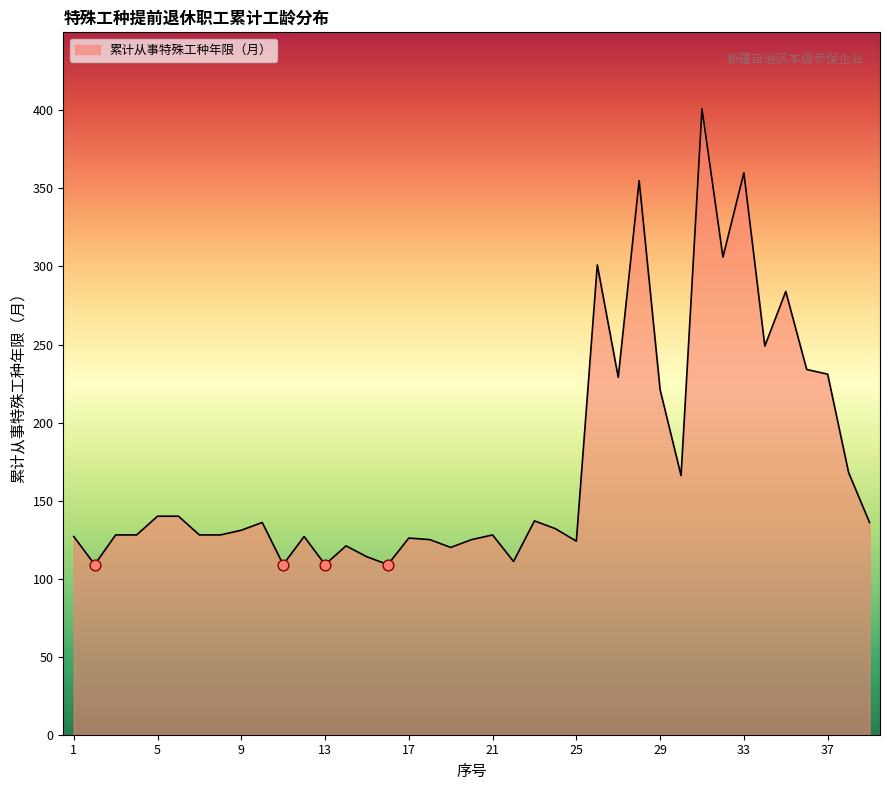

What is the difference between the maximum and minimum values?

292